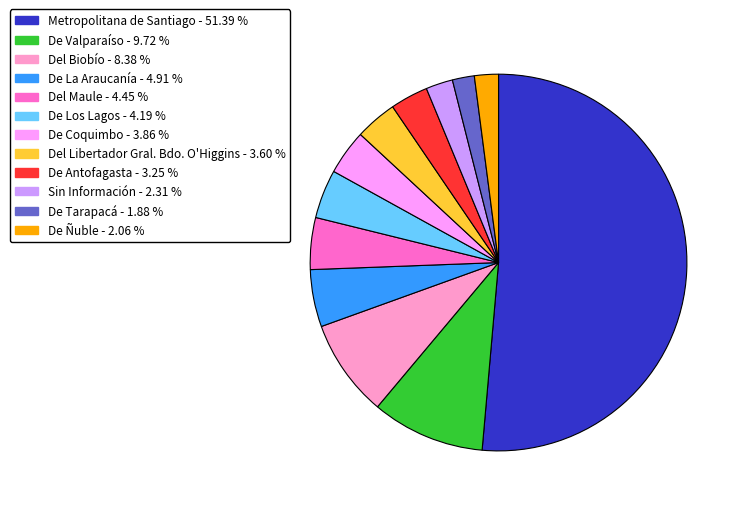

Which slice is the largest?

Metropolitana de Santiago